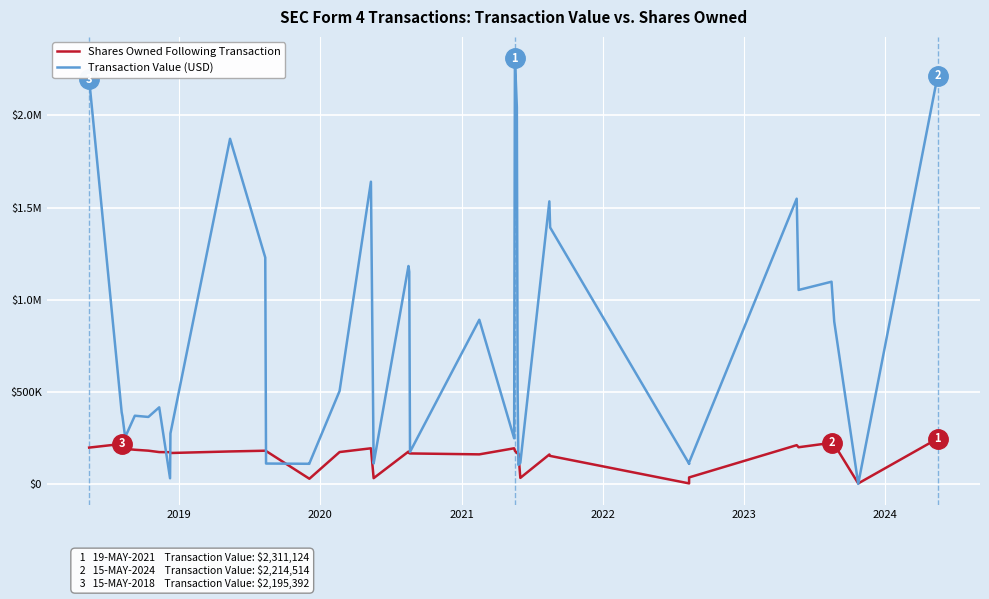

At which category does Shares Owned Following Transaction reach its first local peak?

2019